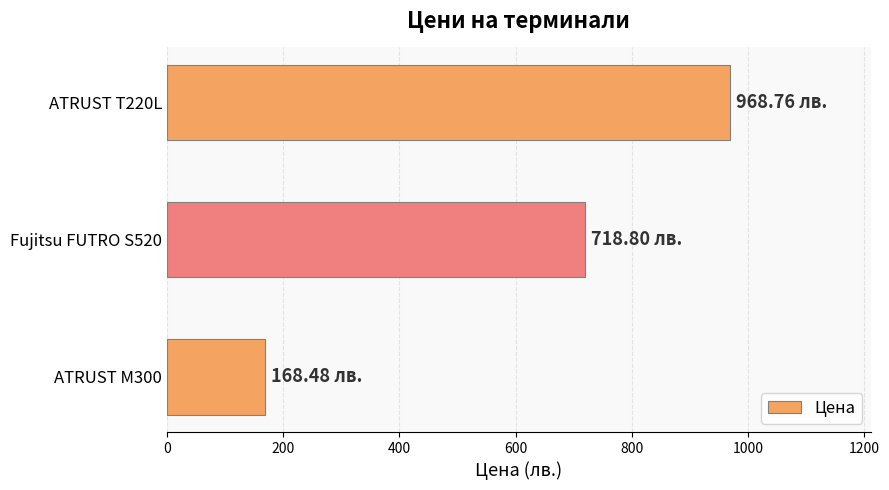

What is the change in value from ATRUST M300 to ATRUST T220L?

+800.3